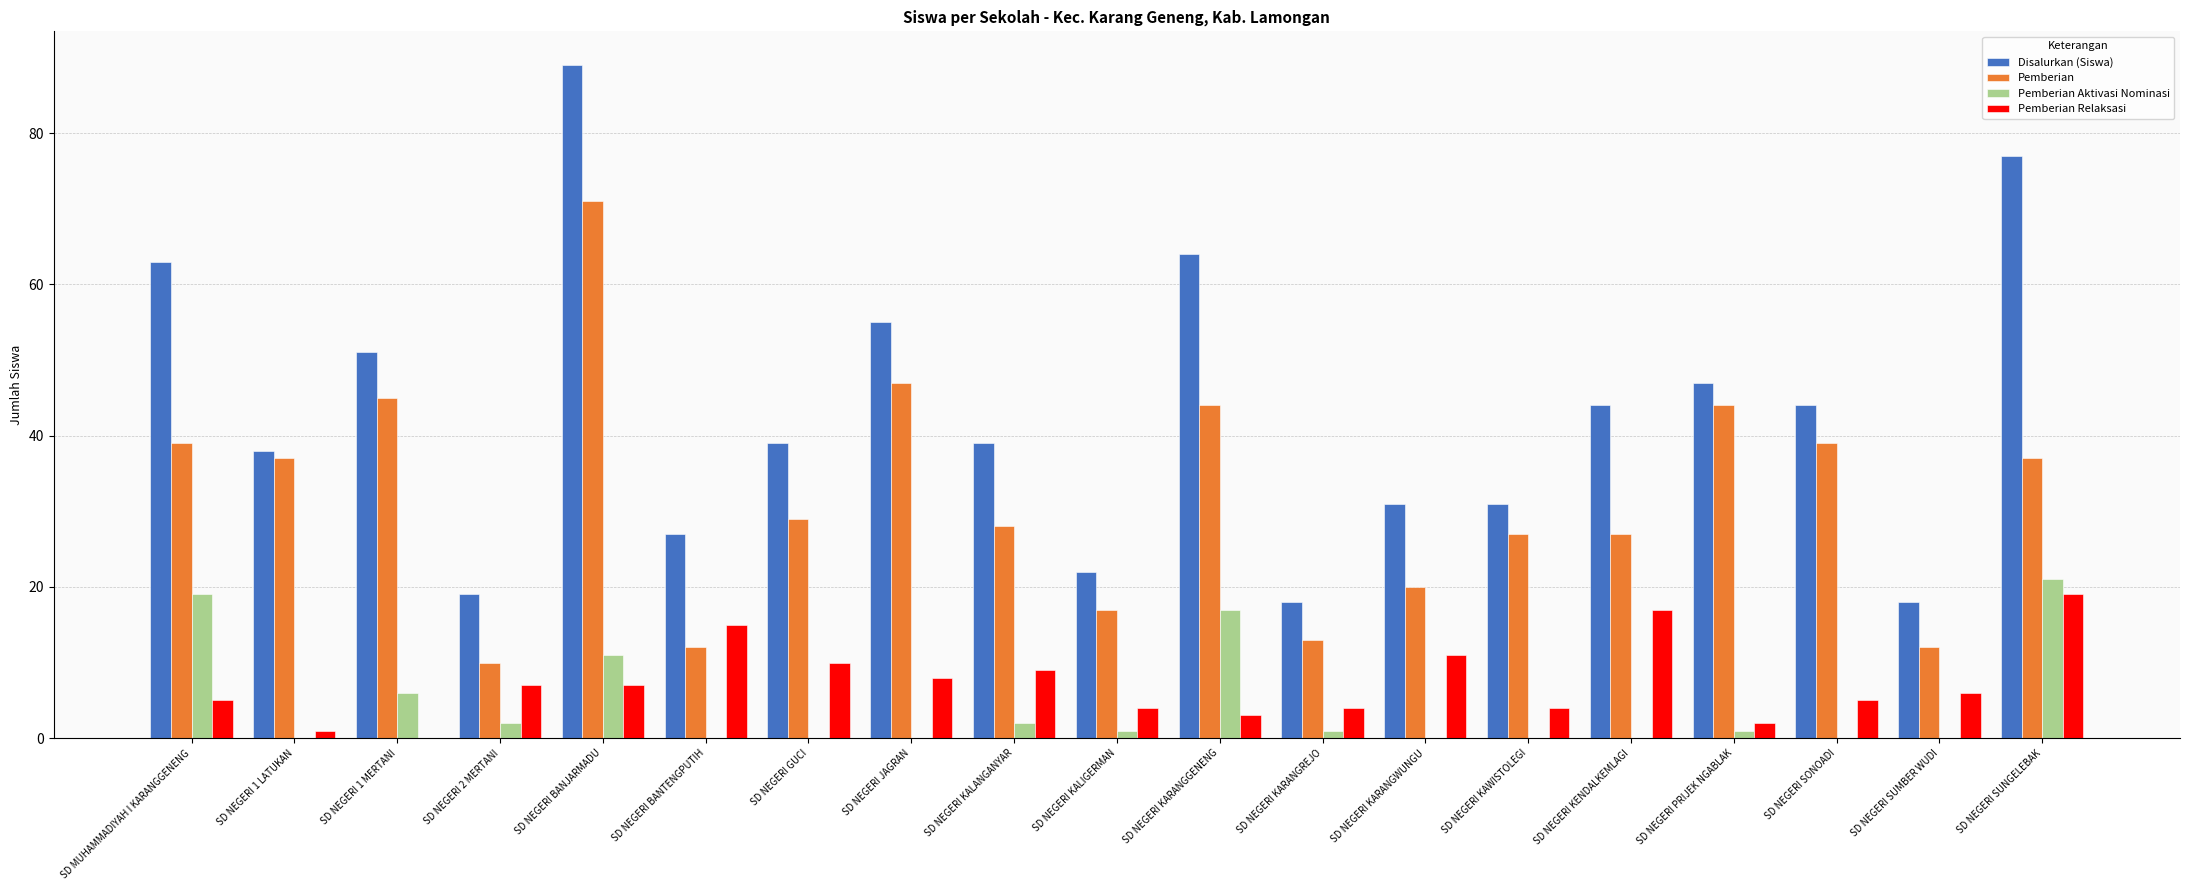

Is it true that Pemberian equals 20 at SD NEGERI BANJARMADU?

False